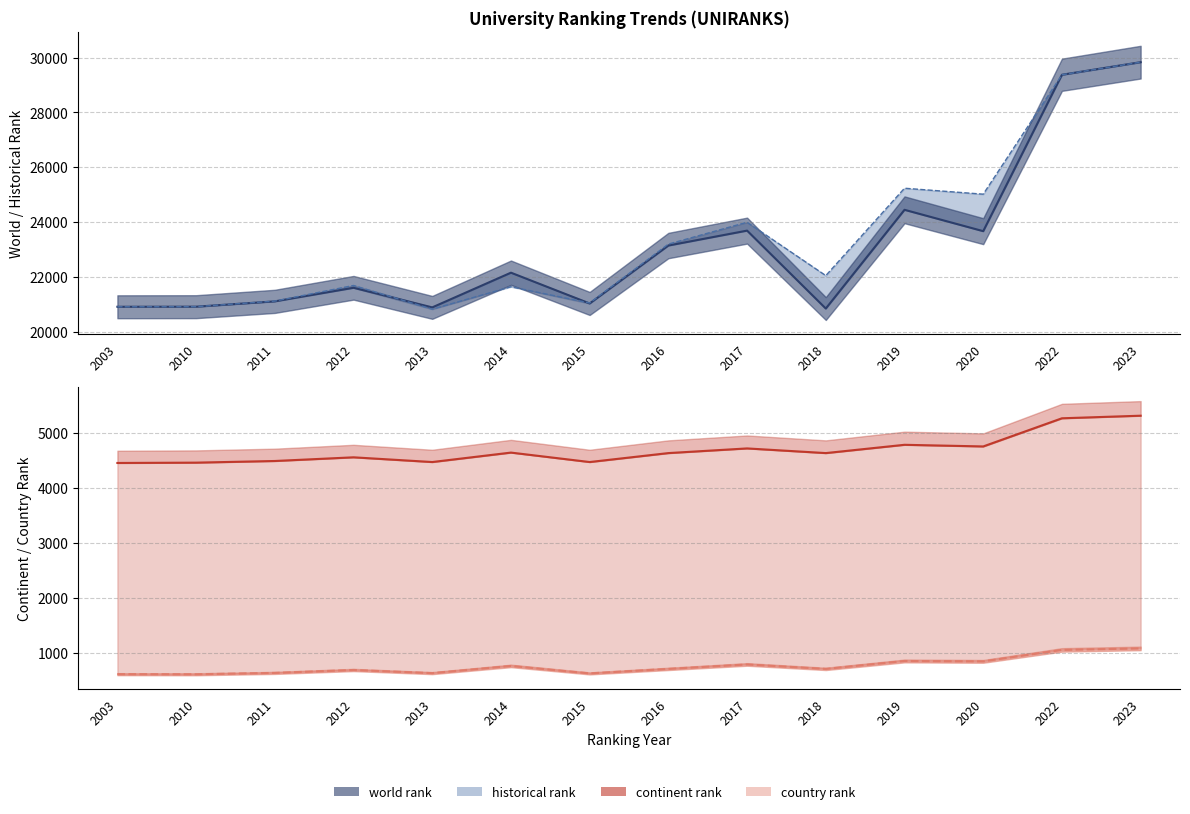

The value of country rank at 2023 is 1077.0. True or false?

True